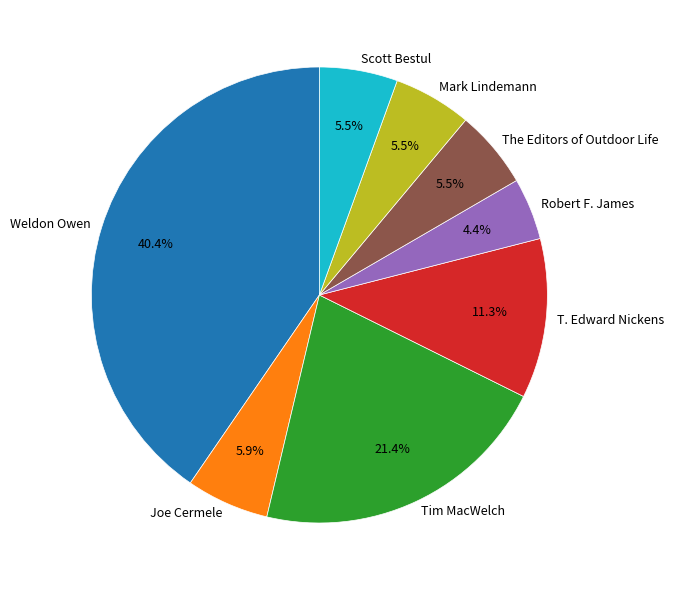

Is it true that Tim MacWelch is 1% of the pie?

False